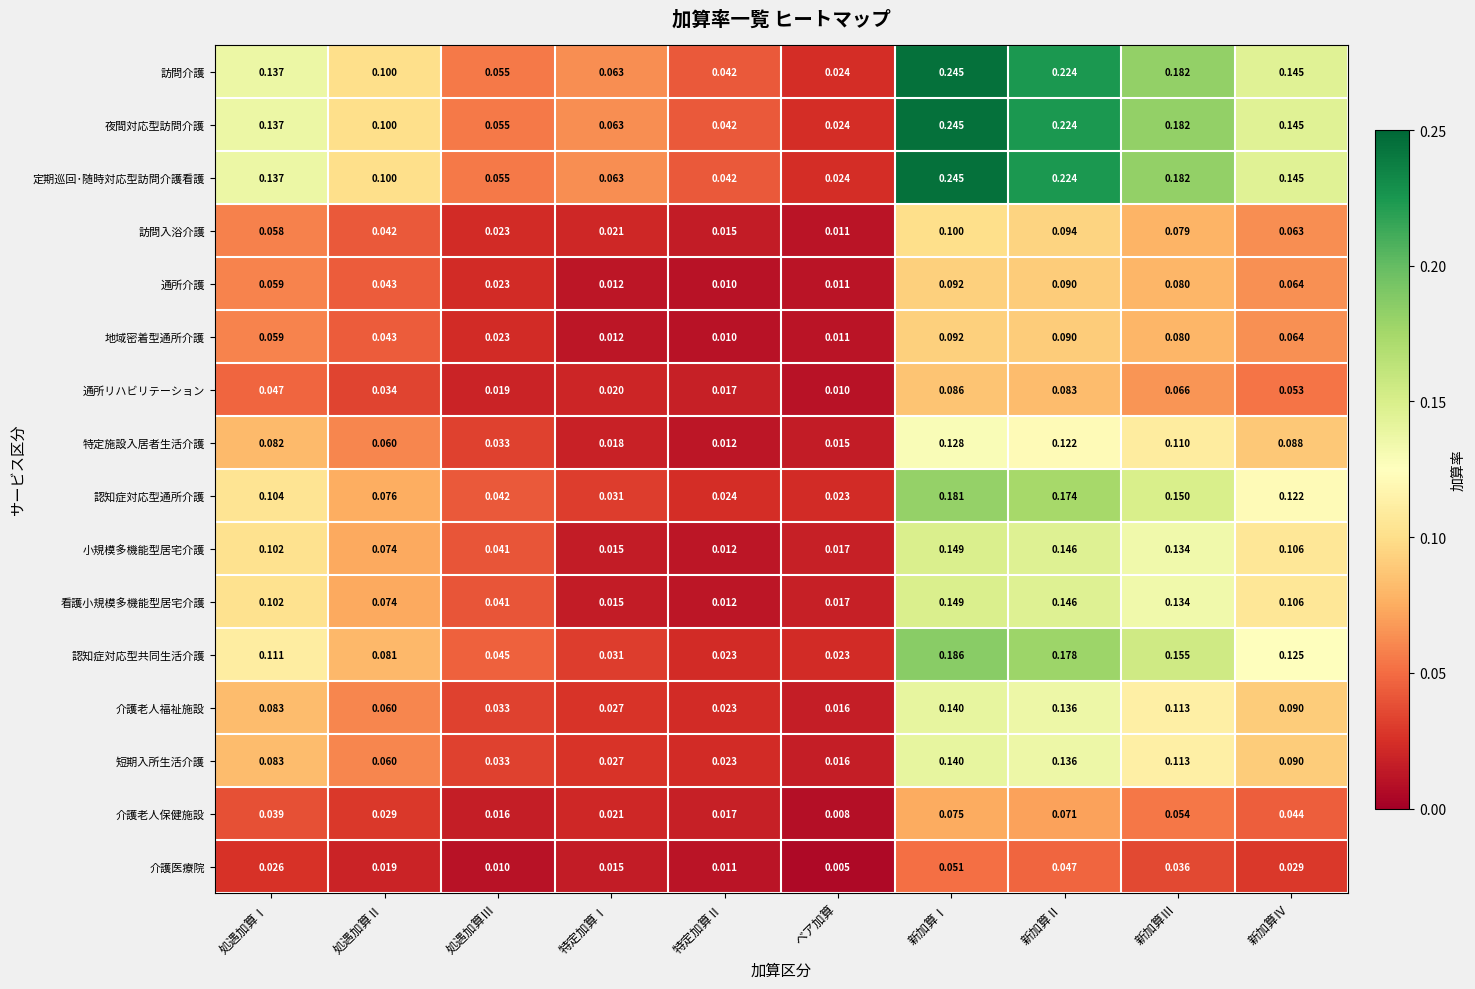

Which category has the highest value in the 訪問入浴介護 series?

新加算Ⅰ